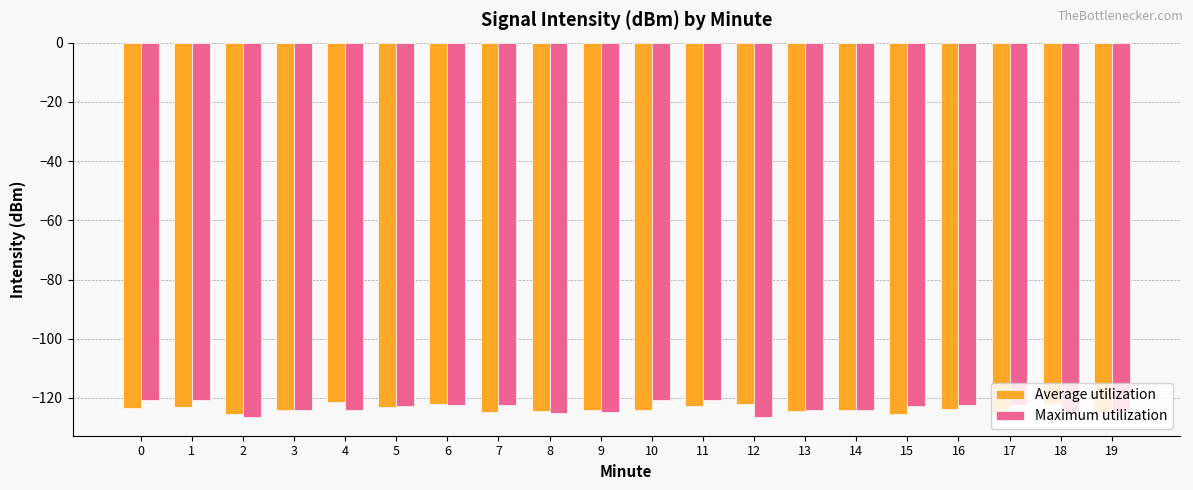

What is the total value across all series at 0?

-244.0